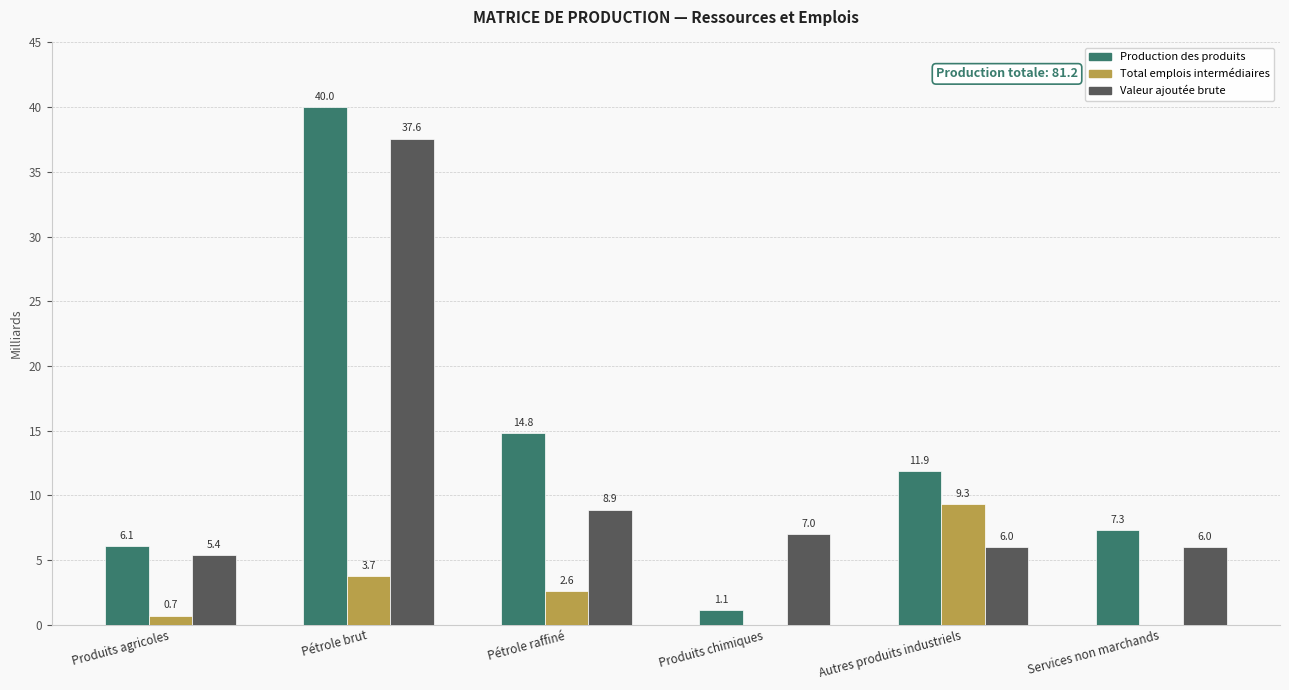

What is the maximum value shown in the chart?

40.0